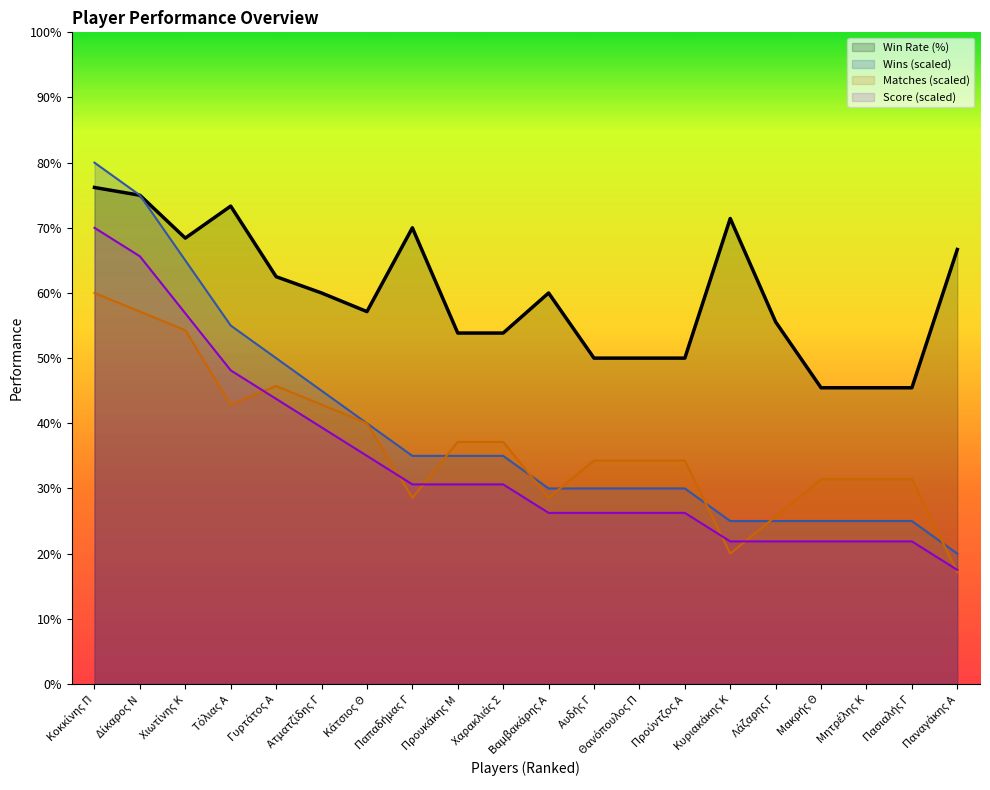

At which label does Βαθμολογία first exceed 30?

Κοκκίνης Π